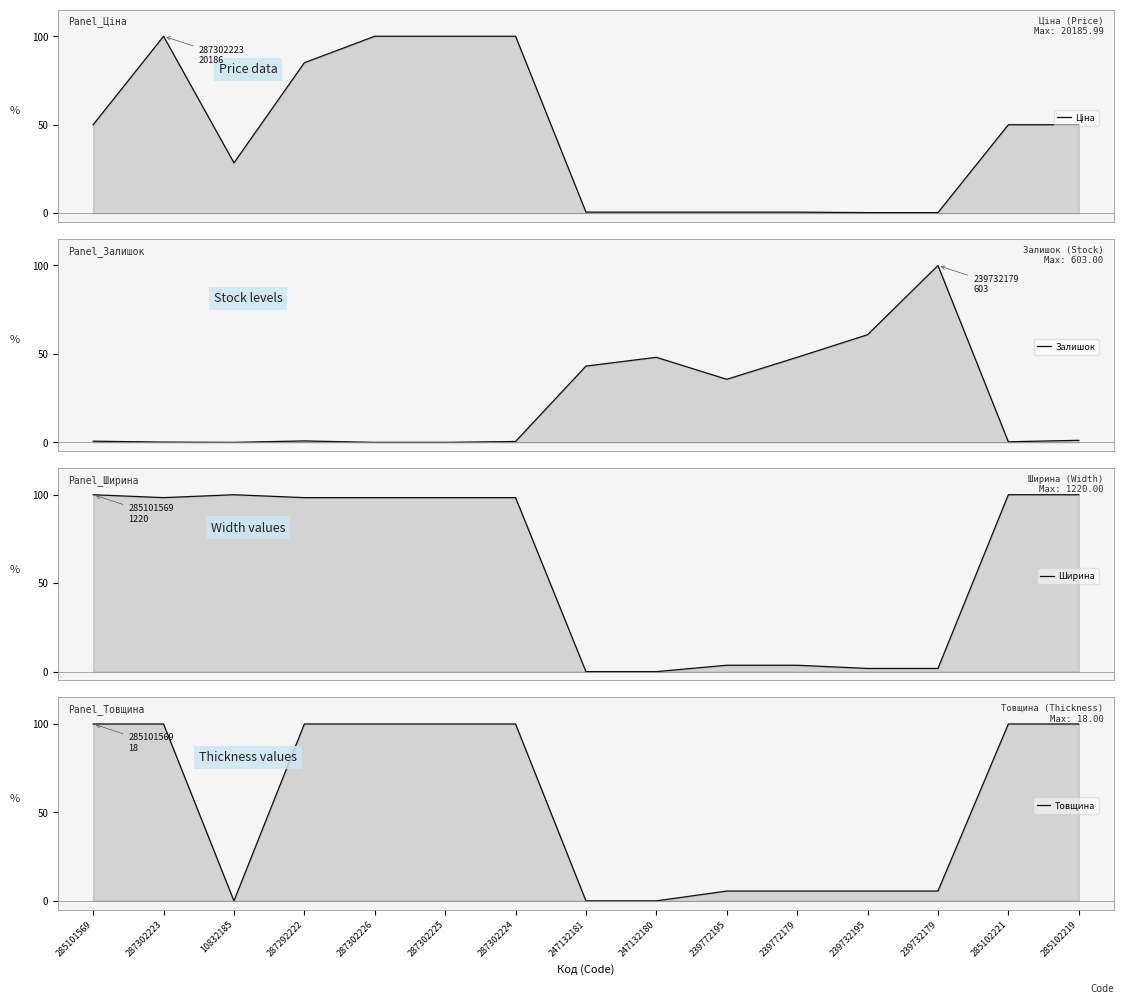

What is the difference between the second highest and minimum values in the Товщина series?

100.0